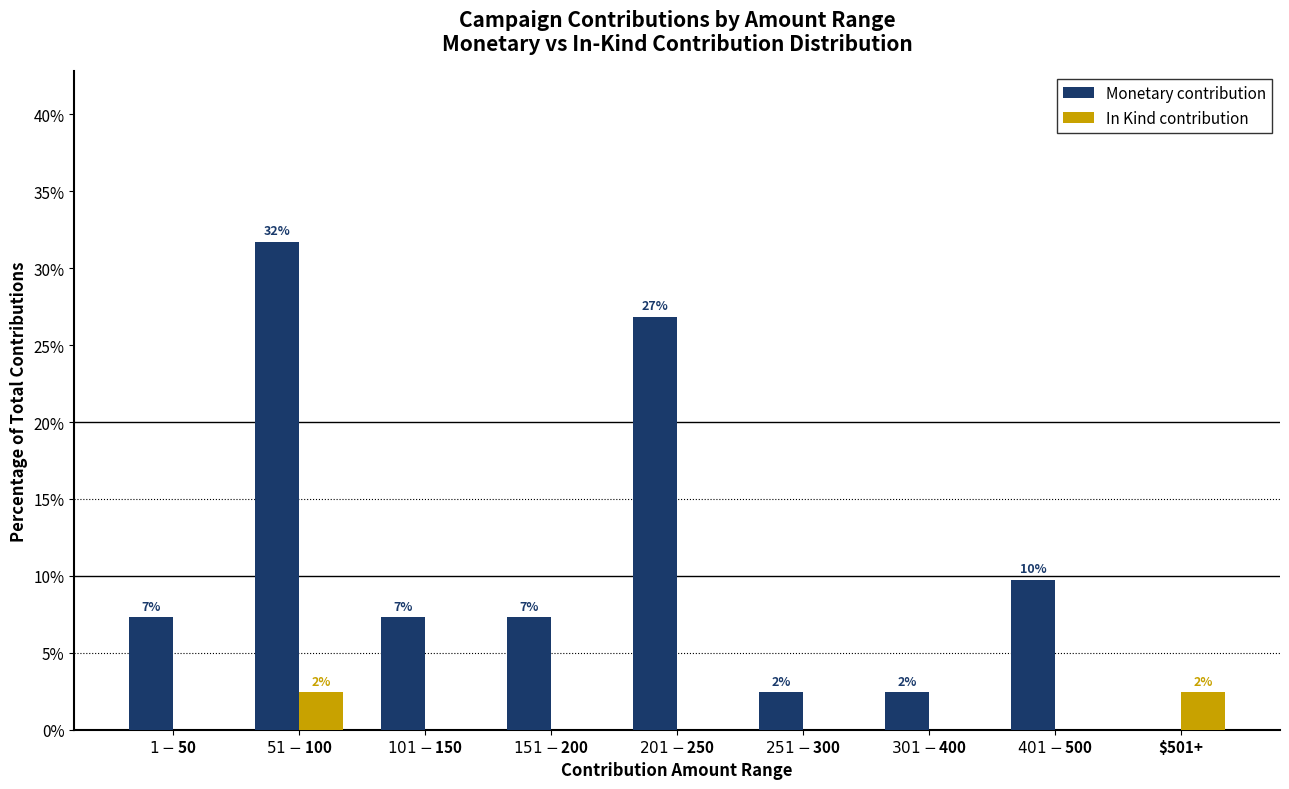

What are all the series names shown in the legend?

Monetary contribution, In Kind contribution